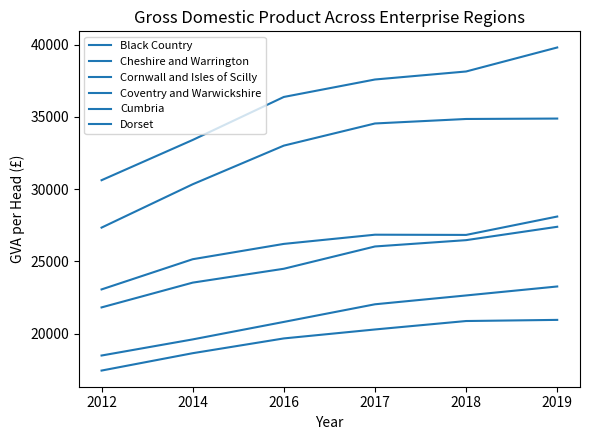

How many lines are shown in the chart?

6